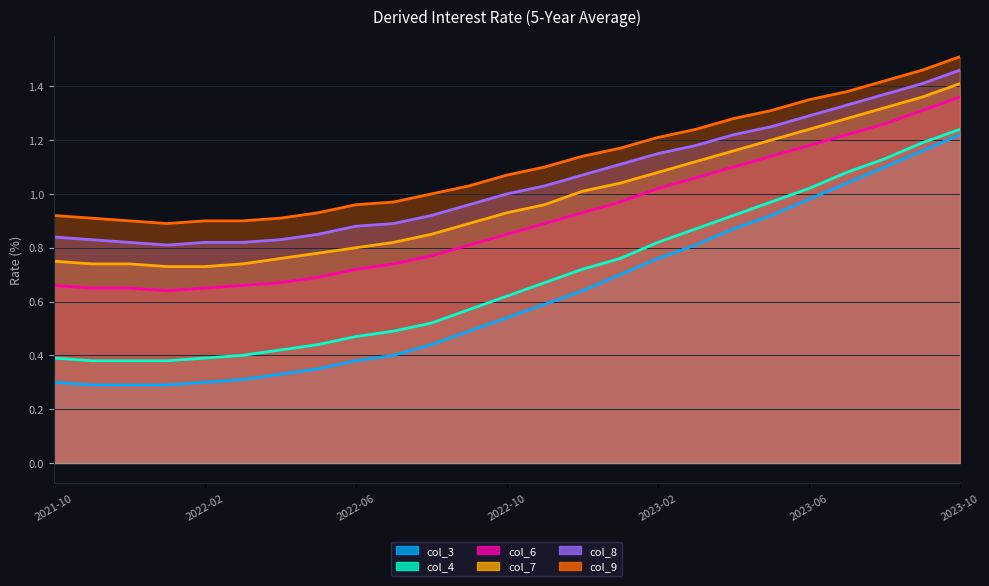

Which series has the largest total across all categories?

col_9